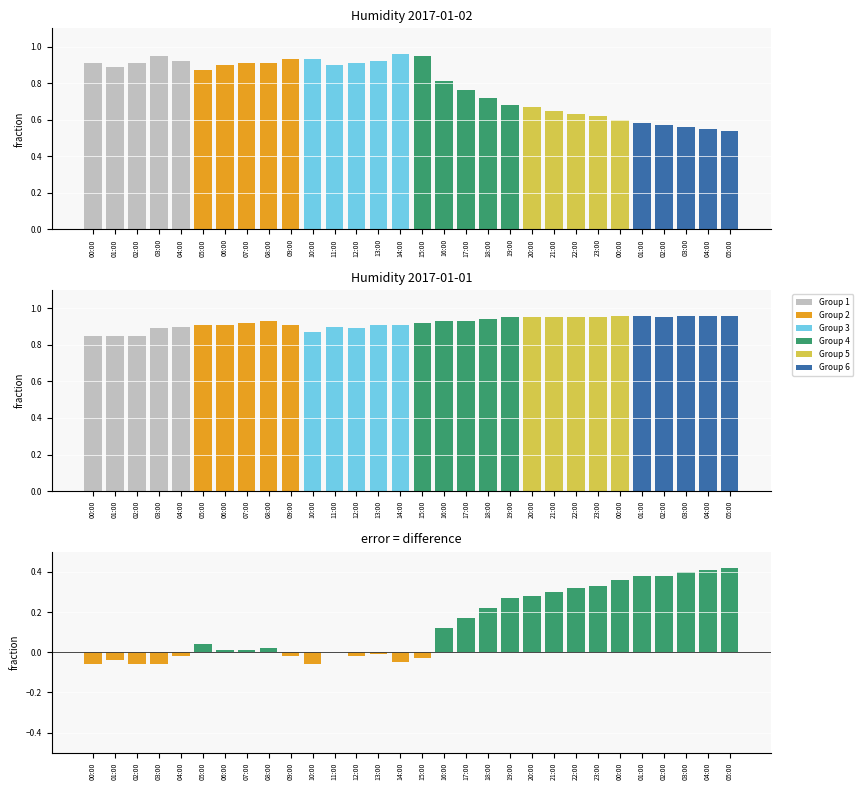

What is the label of the 14th bar from the left?

13:00